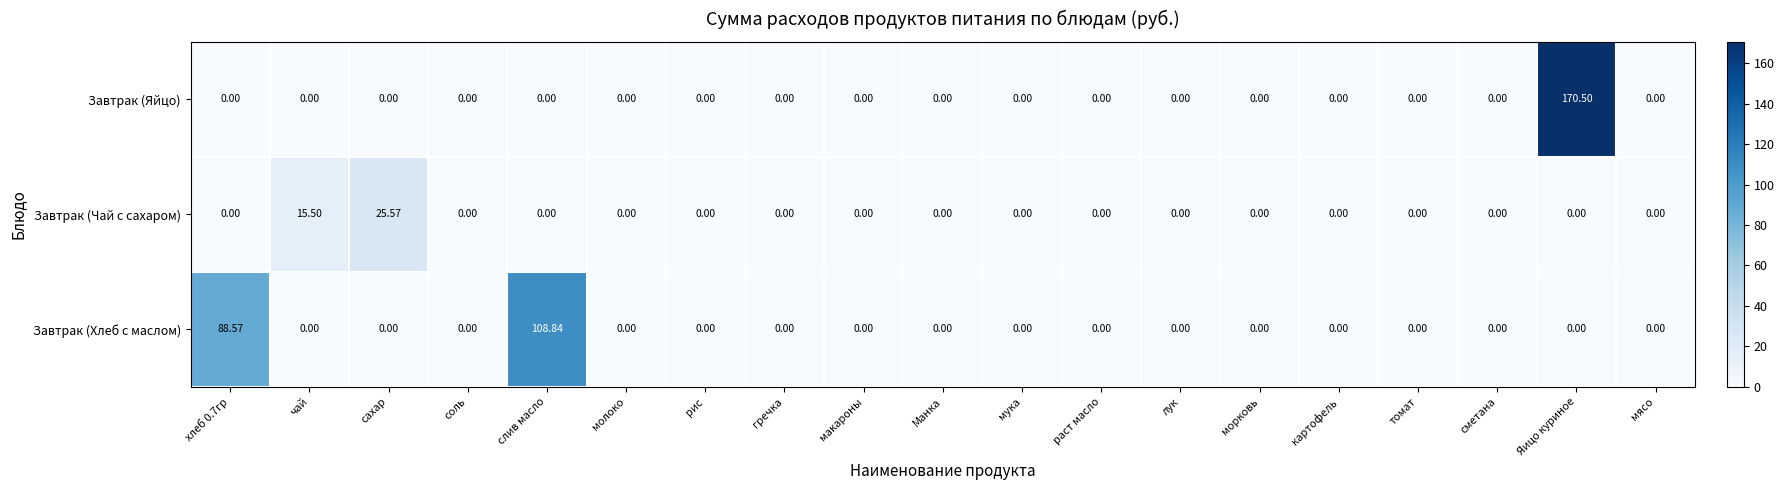

Rank the series by their average value, from highest to lowest.

Завтрак (Хлеб с маслом), Завтрак (Яйцо), Завтрак (Чай с сахаром)